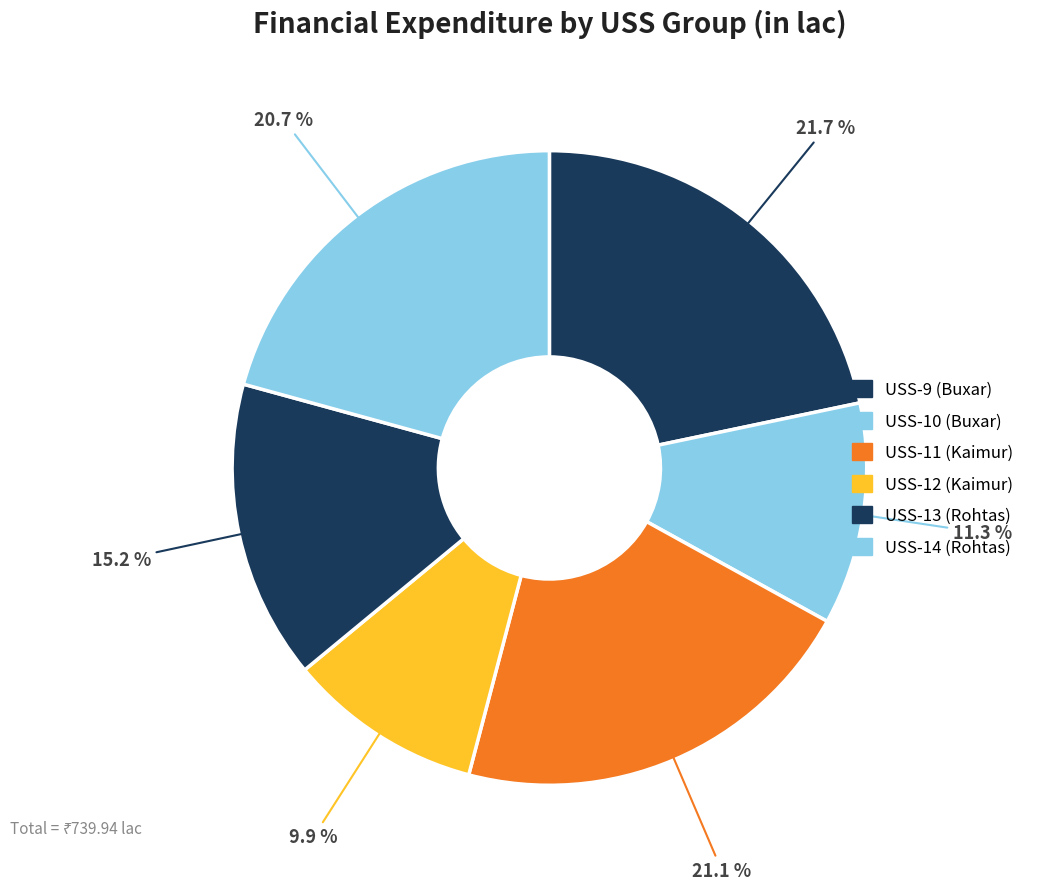

To the nearest percent, what is the difference between the USS-13 (Rohtas) and USS-14 (Rohtas) slice percentages?

6%